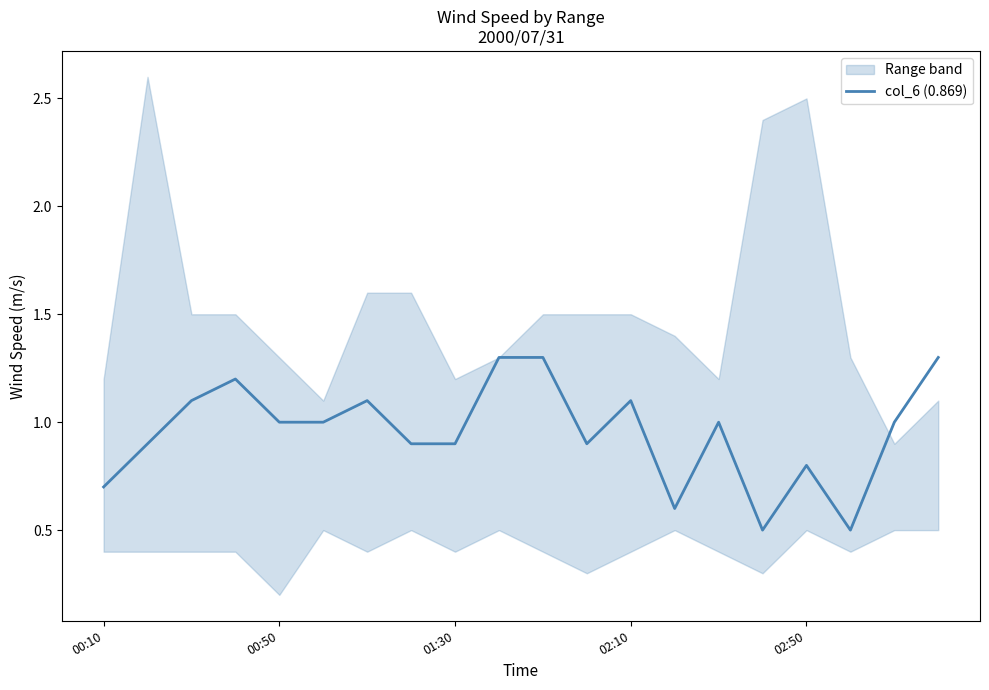

Reading left to right, what are all the values shown in this chart?

0.7	0.9	1.1	1.2	1.0	1.0	1.1	0.9	0.9	1.3	1.3	0.9	1.1	0.6	1.0	0.5	0.8	0.5	1.0	1.3